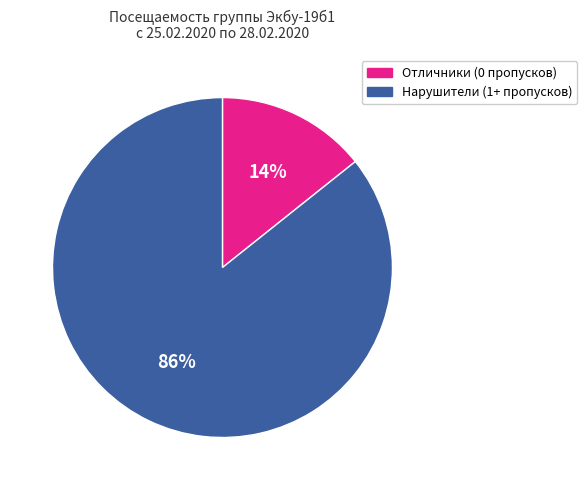

Between Нарушители (1+ пропусков) and Отличники (0 пропусков), which is larger?

Нарушители (1+ пропусков)